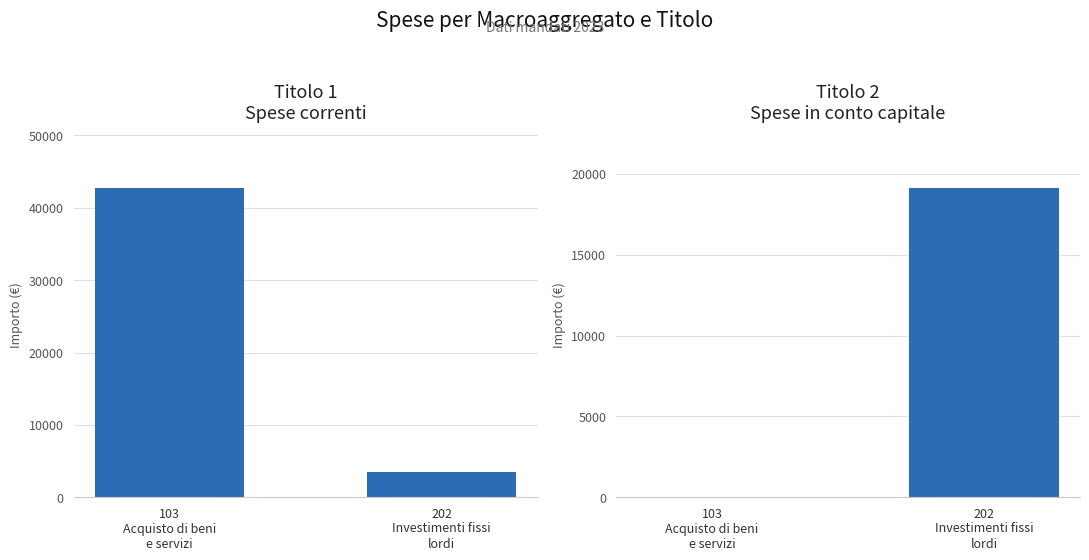

The value of Titolo 2
Spese in conto capitale at 103
Acquisto di beni
e servizi is -12746.8. True or false?

False